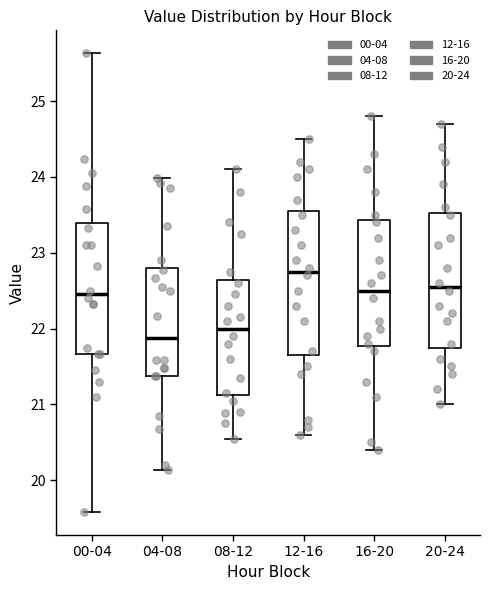

Where does the upper whisker of the box for 20-24 end on the y-axis? The values are not printed on the chart, so give them approximately, as read against the axis.

24.7